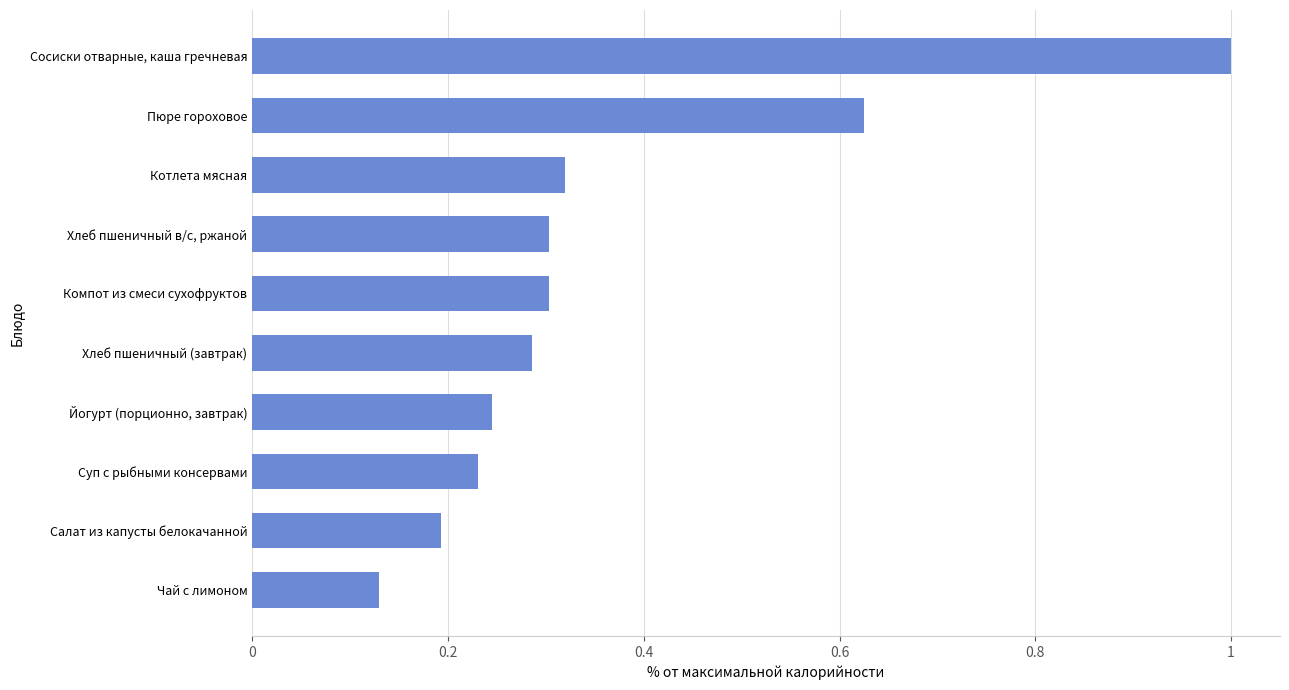

What is the difference between the maximum and minimum values?

0.9